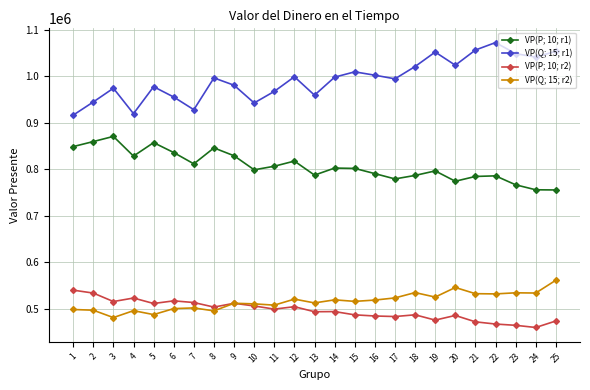

What is the total value across all series at 8?

2841280